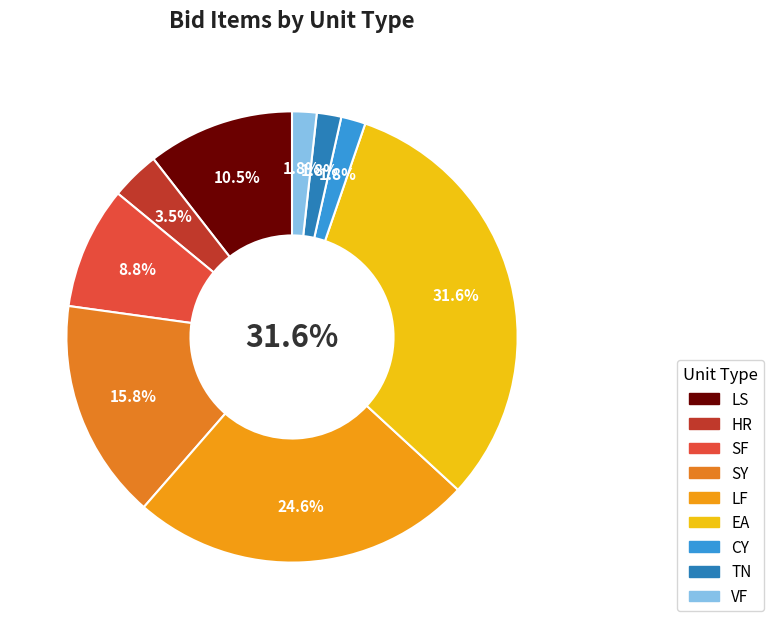

The SY slice represents 16% of the pie. True or false?

True